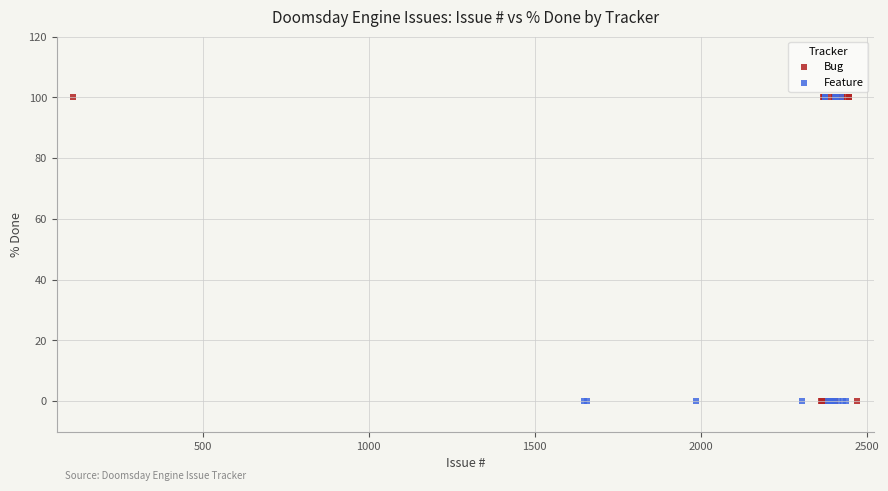

What are all the series names shown in the legend?

Bug, Feature